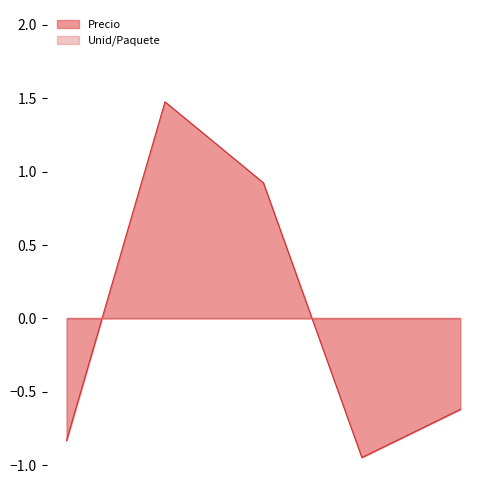

What is the difference between the maximum and second lowest values?

2.3